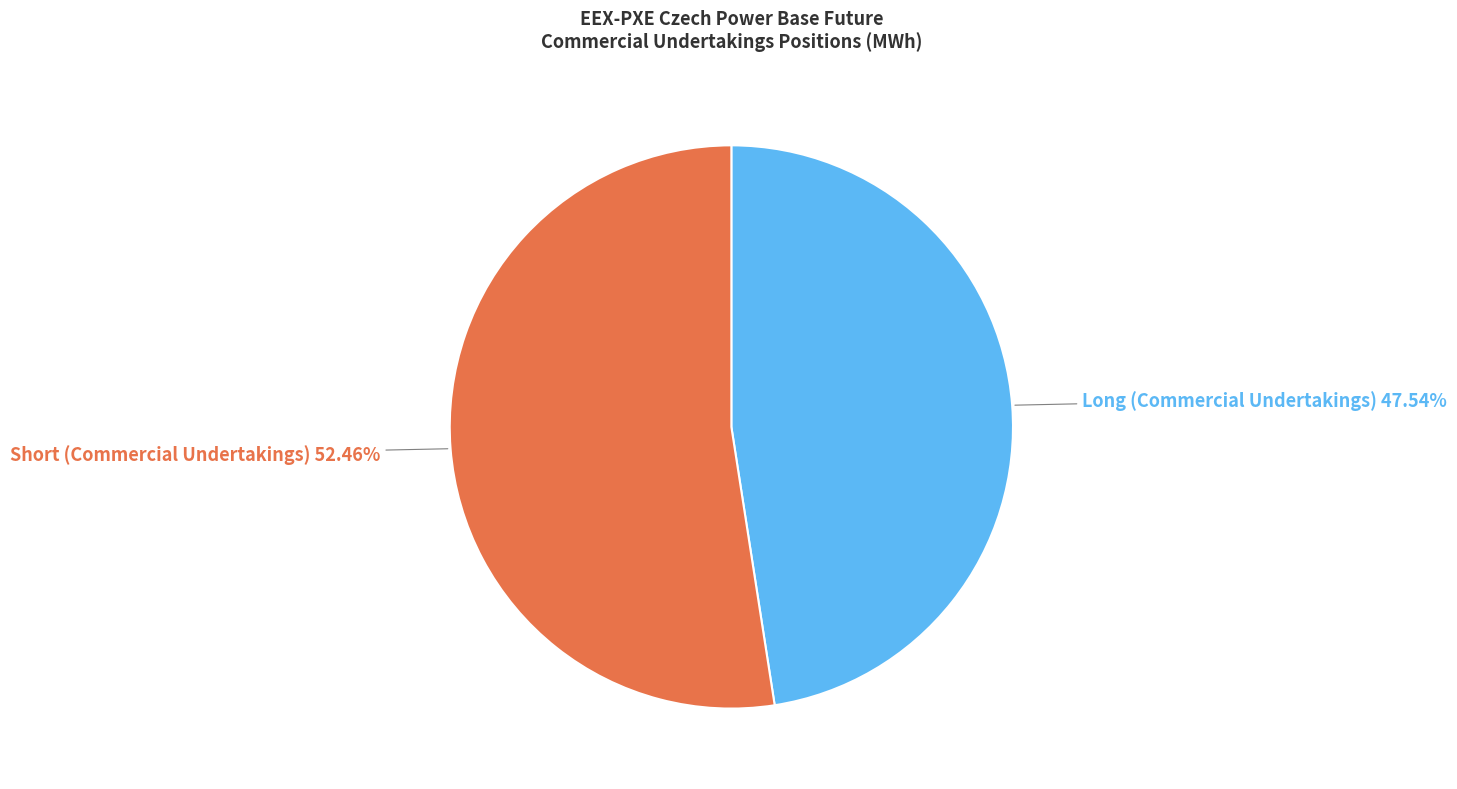

Does any single category account for the majority?

Yes